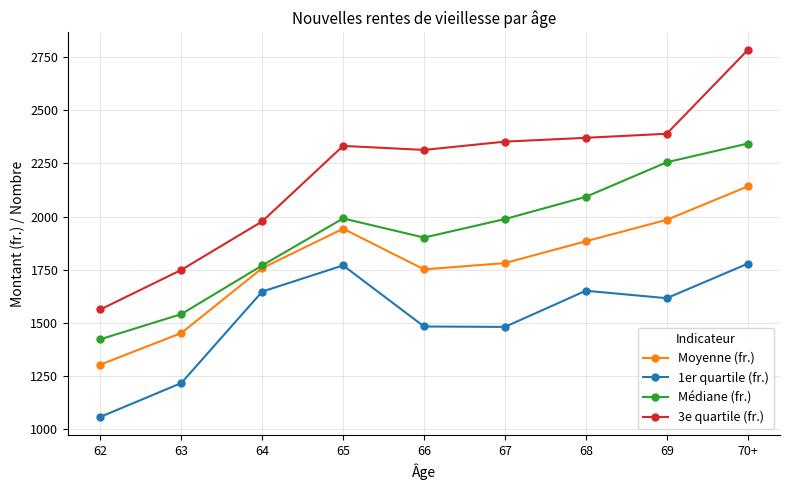

True or false: 1er quartile (fr.) and 3e quartile (fr.) cross at least once.

False